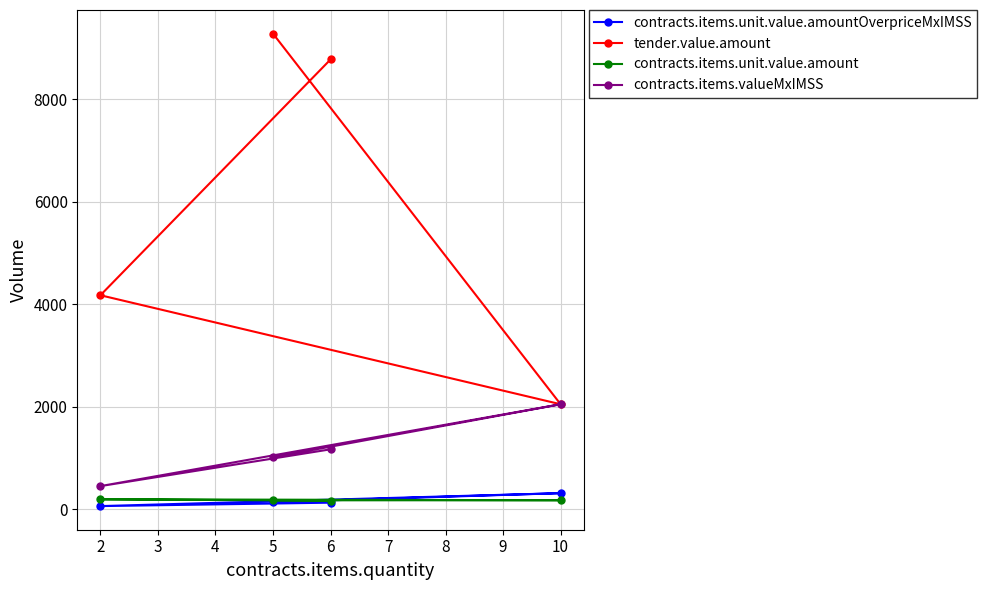

How many series are shown in this chart?

4